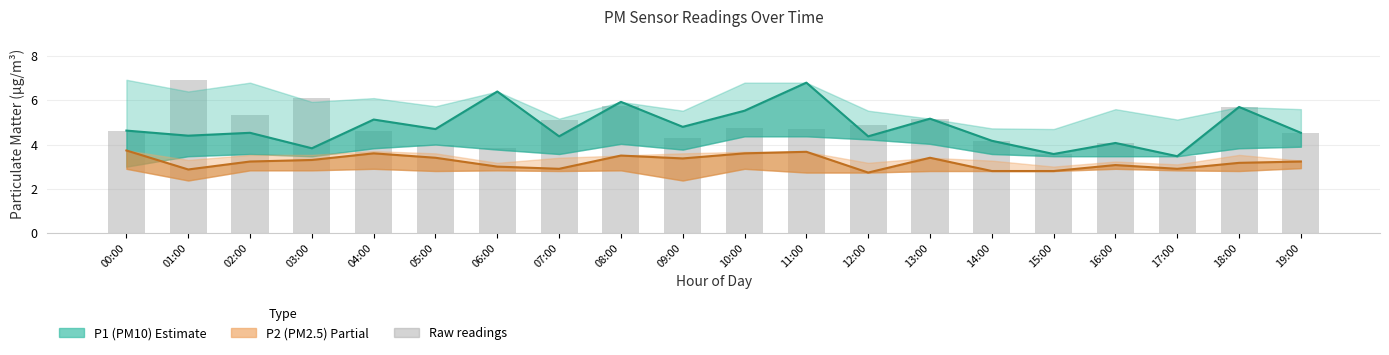

Reading right to left, extract all data points from this chart.

19:00=4.5	18:00=5.7	17:00=3.5	16:00=4.1	15:00=3.6	14:00=4.2	13:00=5.2	12:00=4.9	11:00=4.7	10:00=4.7	09:00=4.3	08:00=5.7	07:00=5.1	06:00=3.8	05:00=4.0	04:00=4.6	03:00=6.1	02:00=5.3	01:00=6.9	00:00=4.6